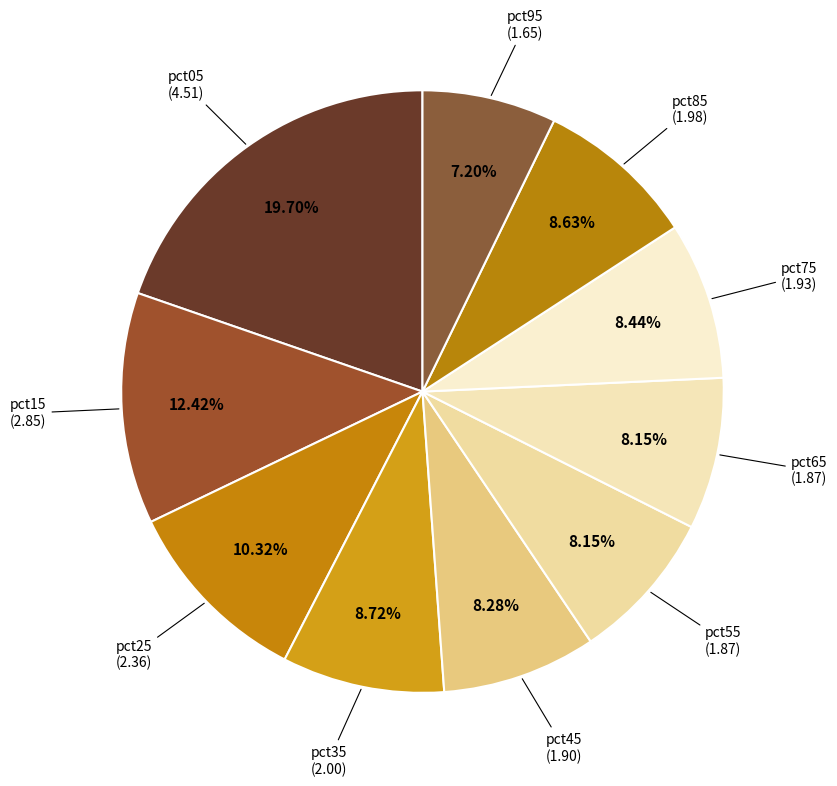

What percentage is the pct35 slice, to the nearest percent?

9%